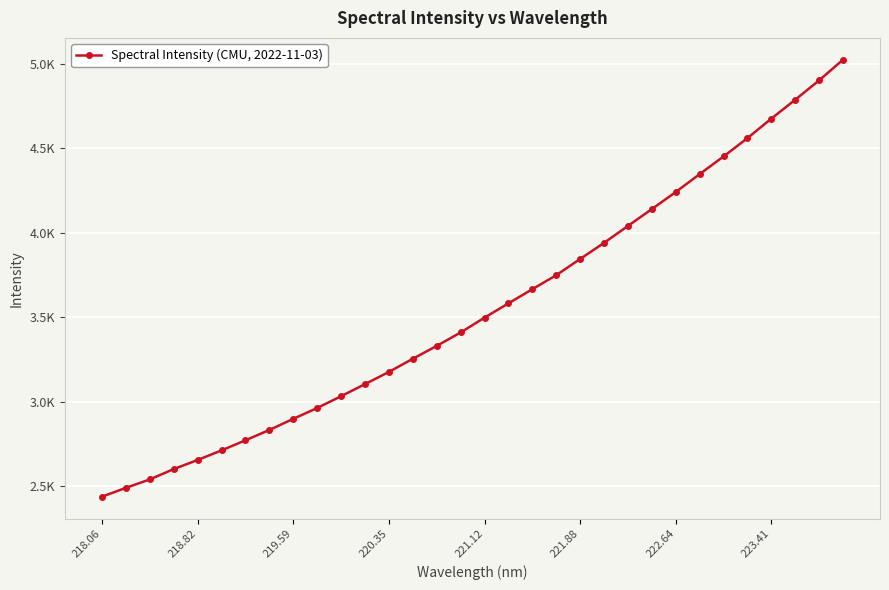

What is the difference between the second highest and second lowest values?

2410.0